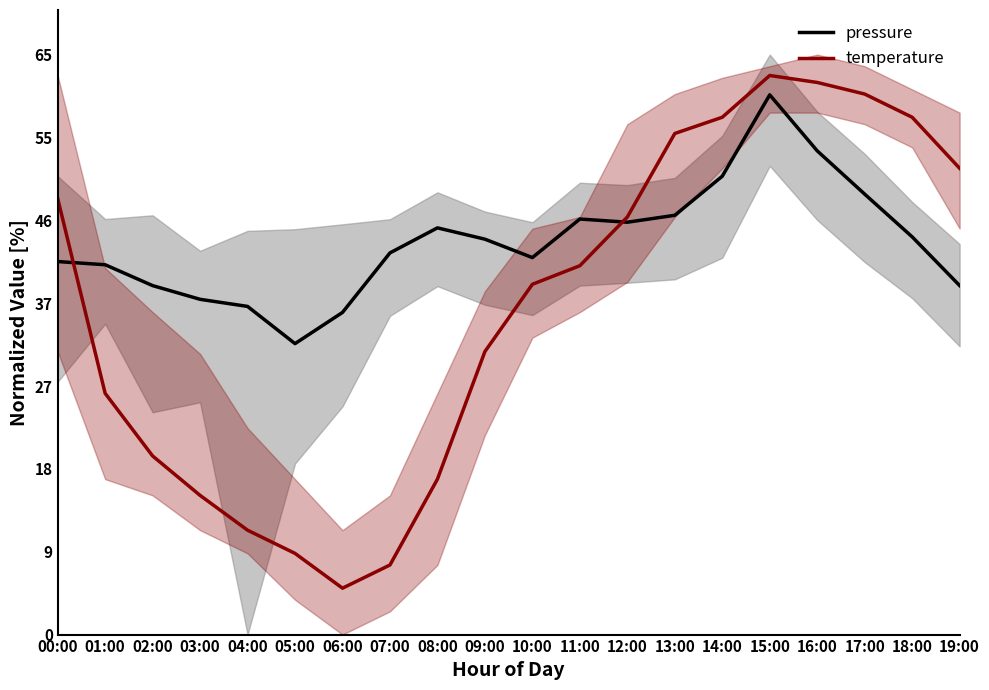

What is the sum of the pressure values at 10:00 and 08:00?

87.8